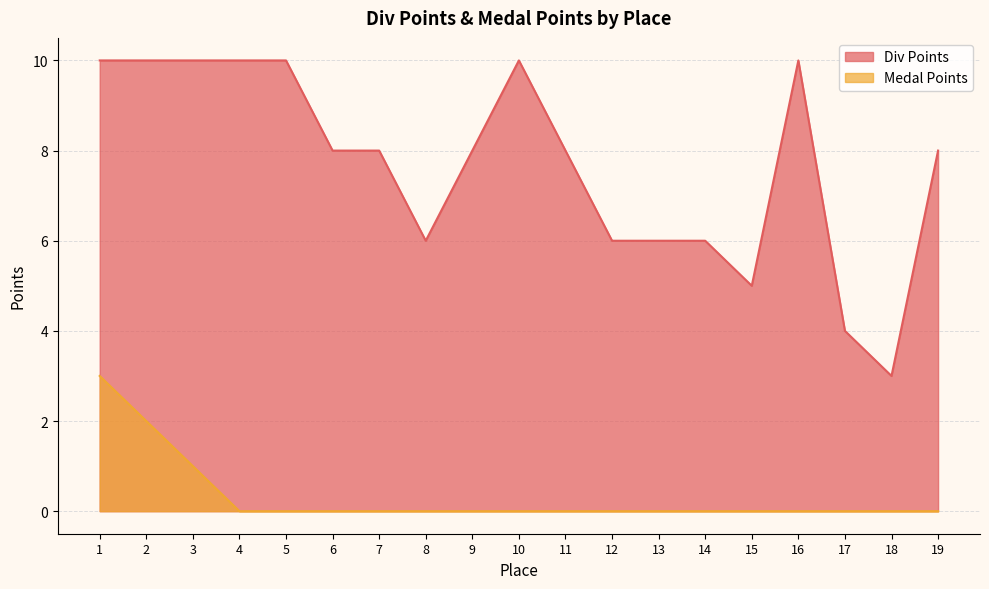

At which label does Div Points first exceed 8?

1